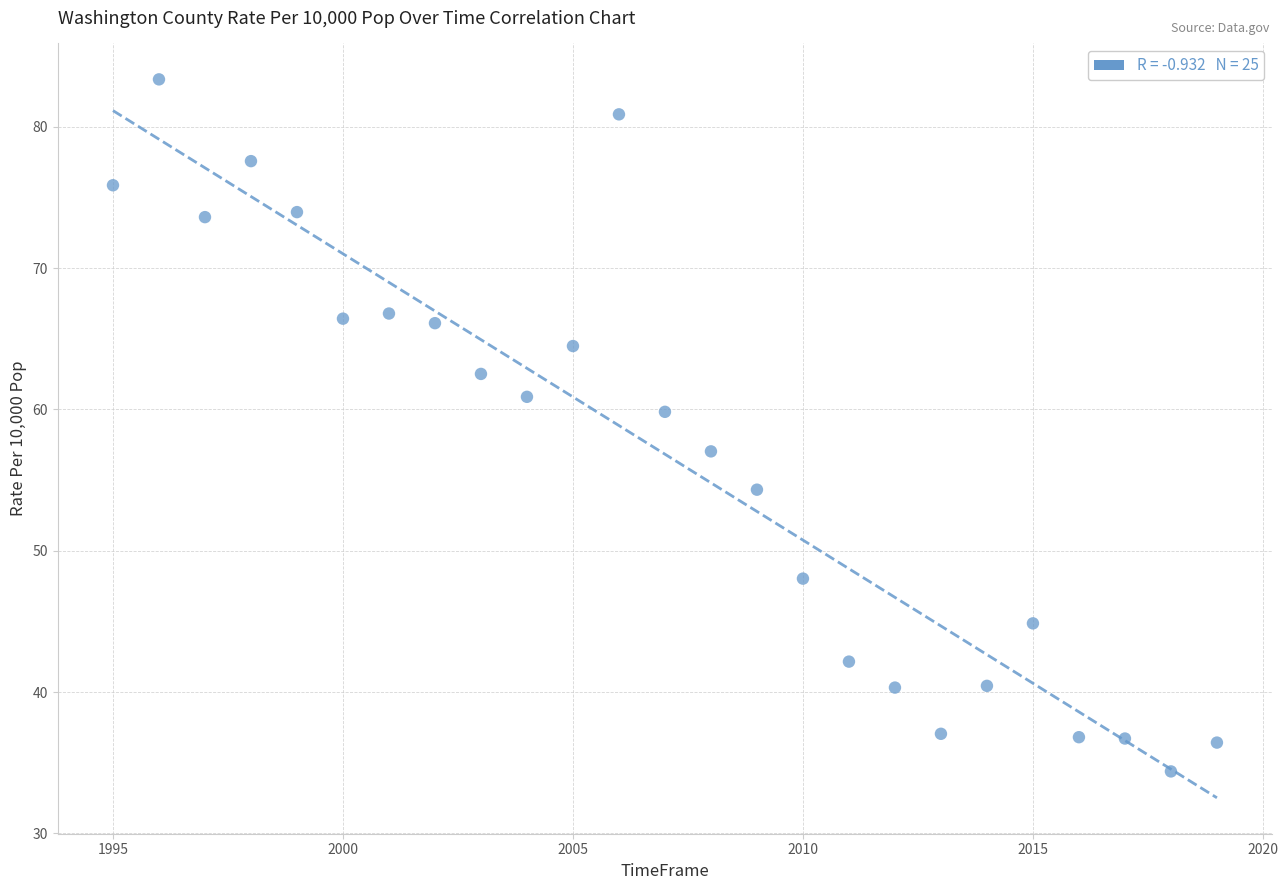

What Y value in the scatter plot is closest to 58?

57.0